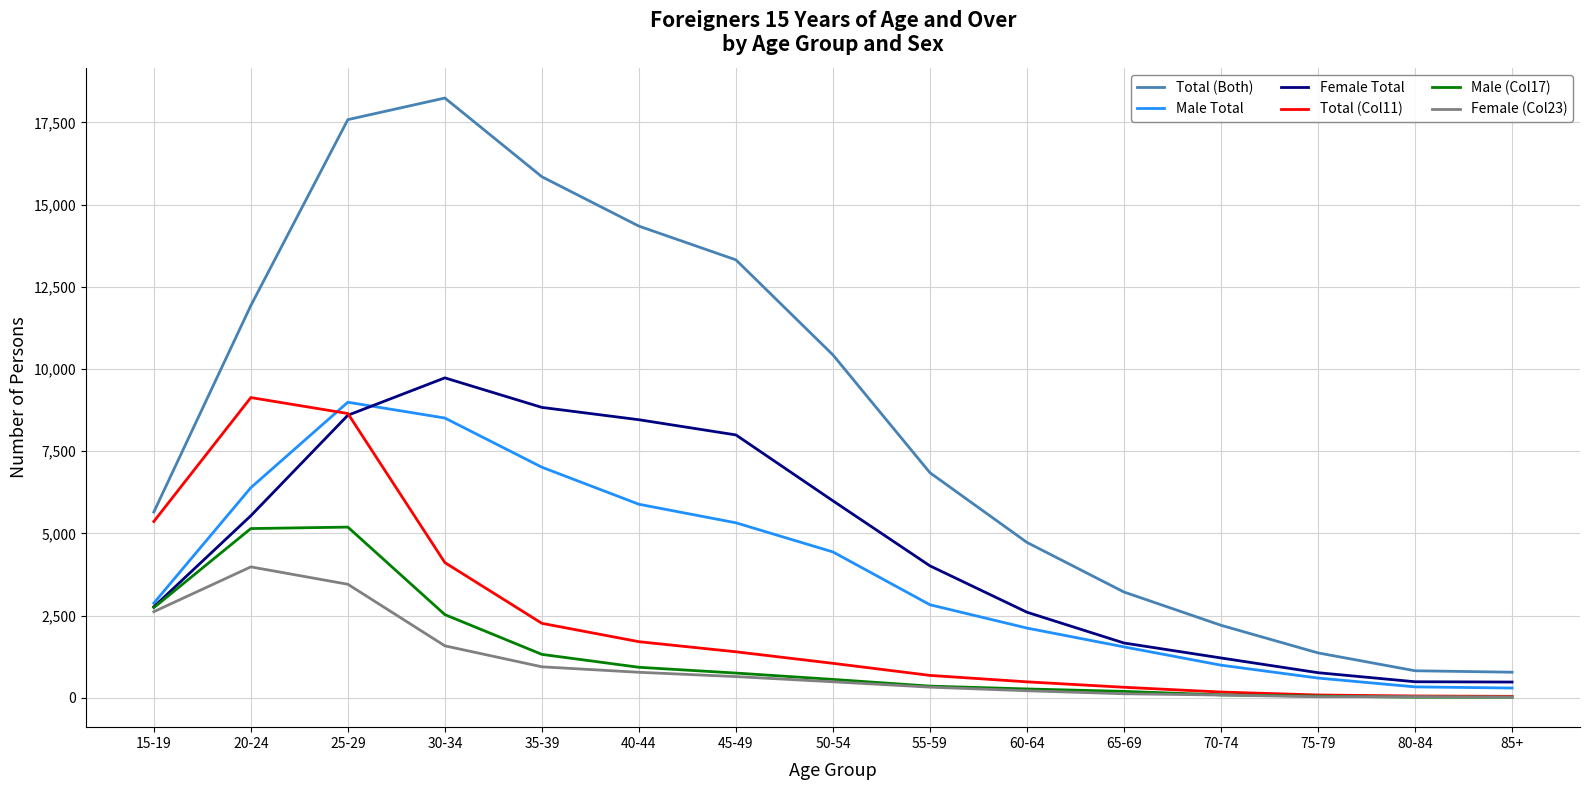

At which label does Female Total reach its peak?

30-34